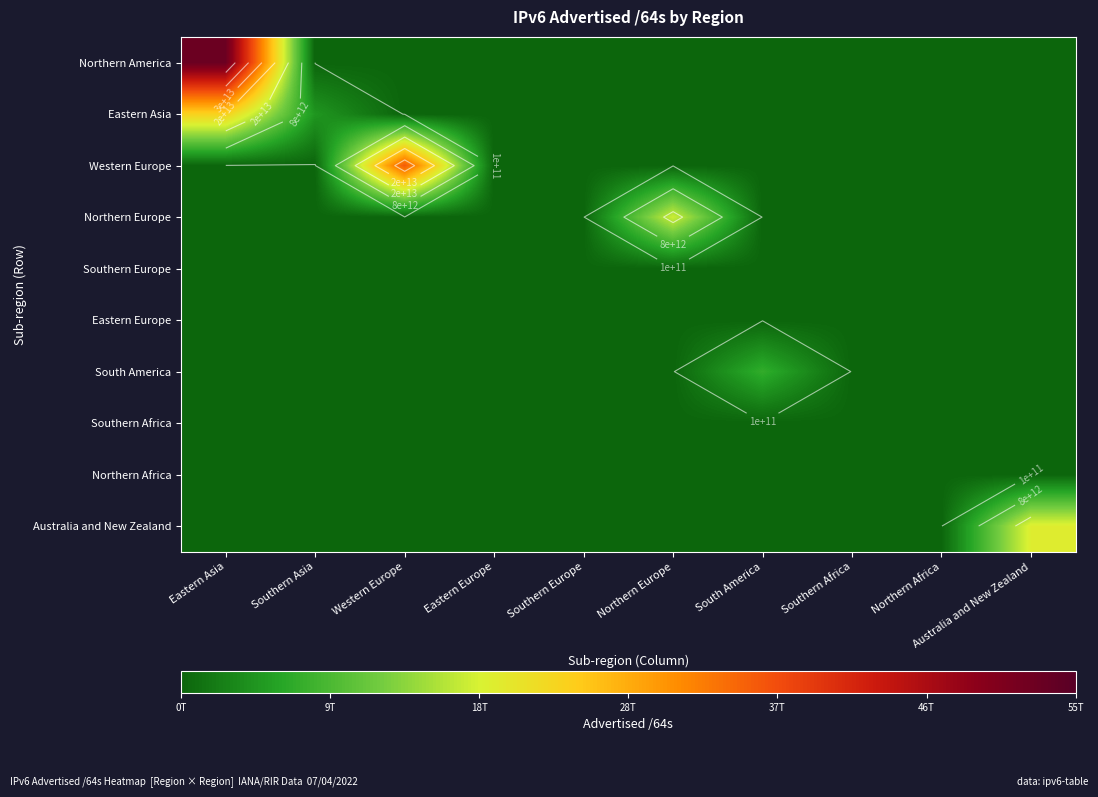

At South America, list the series in order from smallest to largest.

Northern America, Eastern Asia, Western Europe, Northern Europe, Southern Europe, Eastern Europe, Southern Africa, Northern Africa, Australia and New Zealand, South America